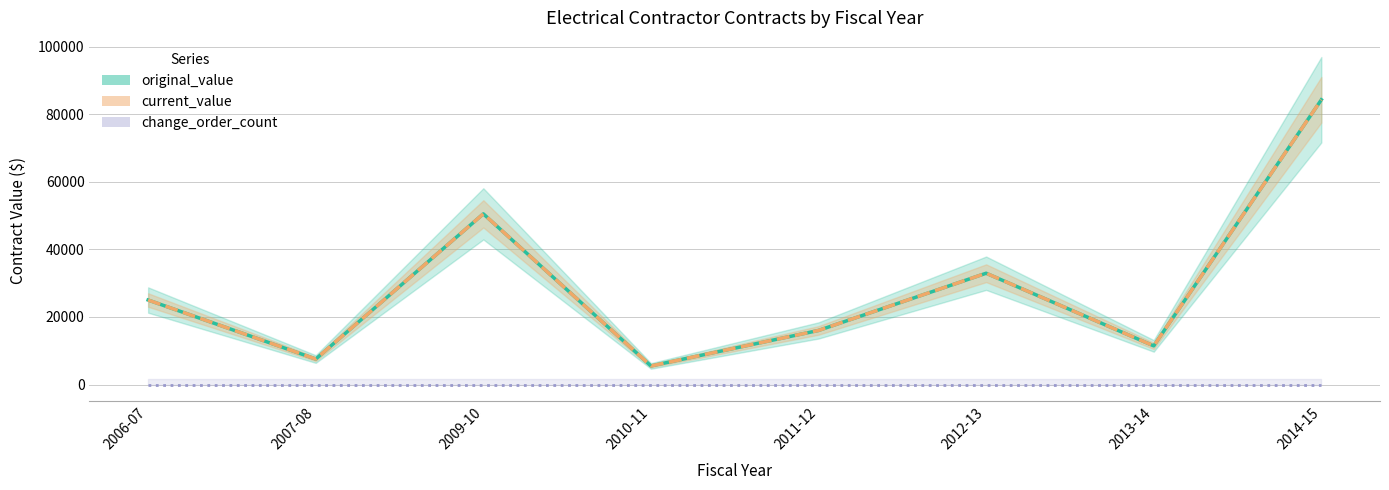

List the labels in order of change_order_count value, smallest first.

2006-07, 2007-08, 2009-10, 2010-11, 2011-12, 2012-13, 2013-14, 2014-15